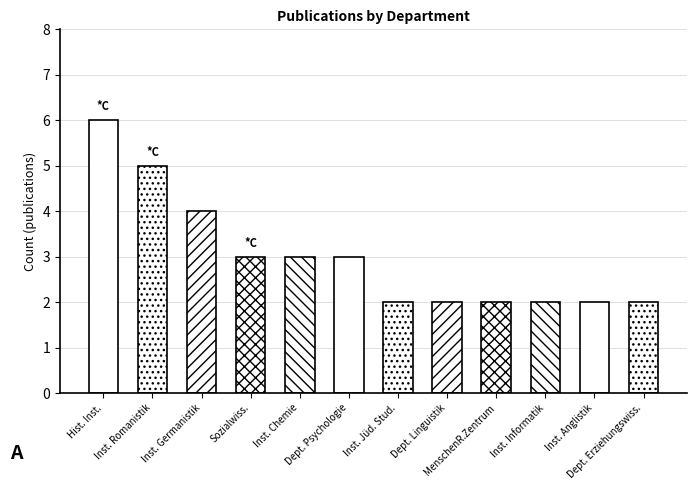

Rank the categories by value from lowest to highest.

Institut für Jüdische Studien, Department Linguistik, MenschenRechtsZentrum, Institut für Informatik, Institut für Anglistik, Department Erziehungswissenschaft, Sozialwissenschaften, Institut für Chemie, Department Psychologie, Institut für Germanistik, Institut für Romanistik, Historisches Institut